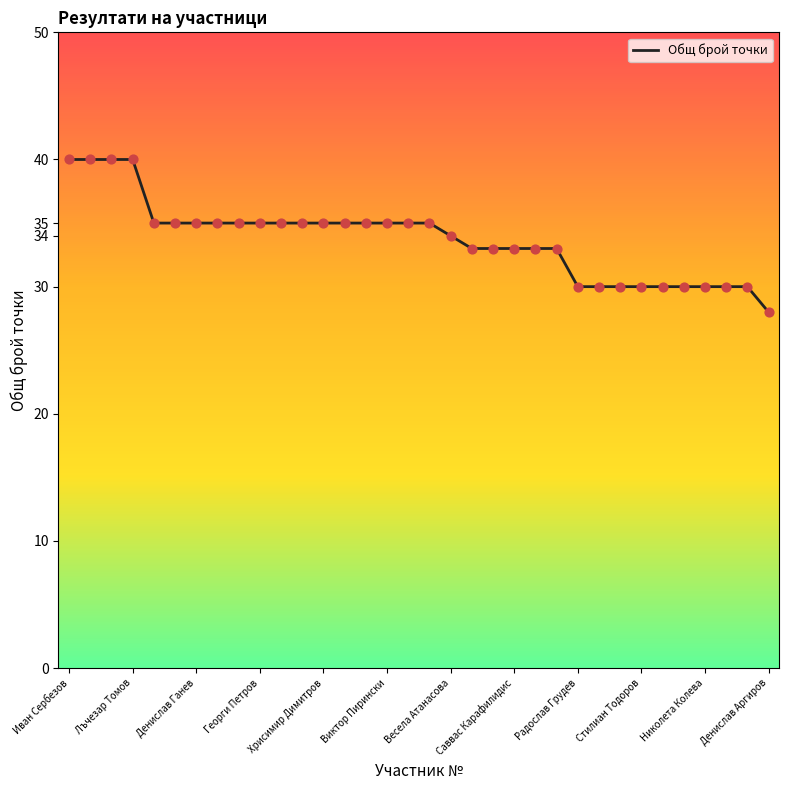

What is the smallest value displayed?

28